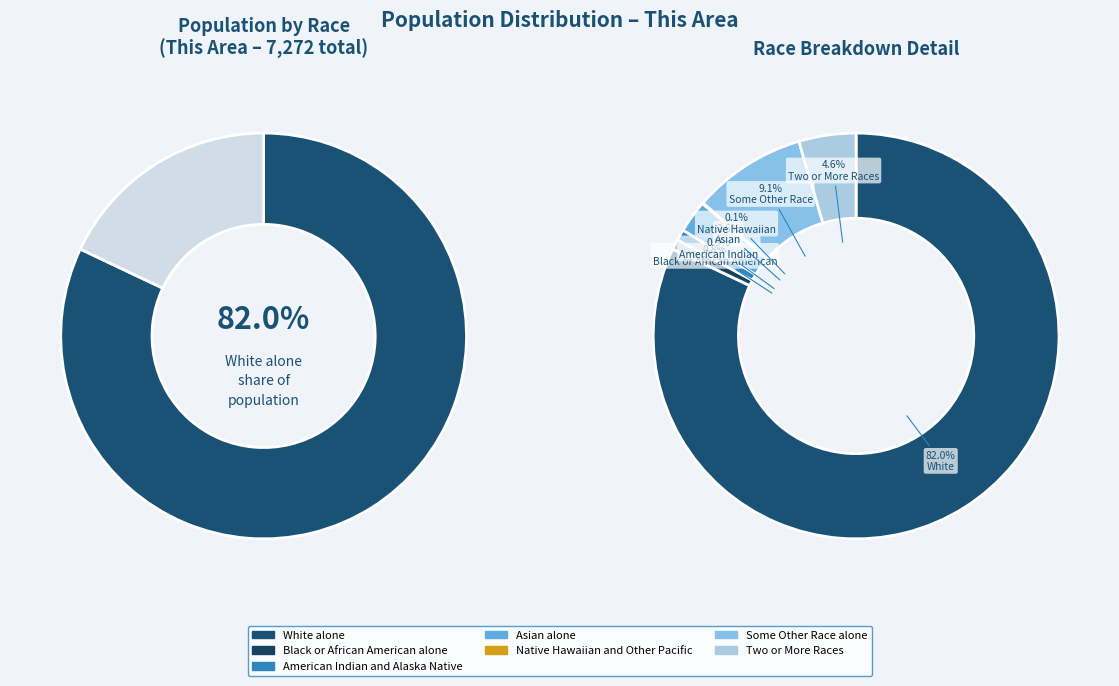

The Black or African American alone slice represents 9% of the pie. True or false?

False